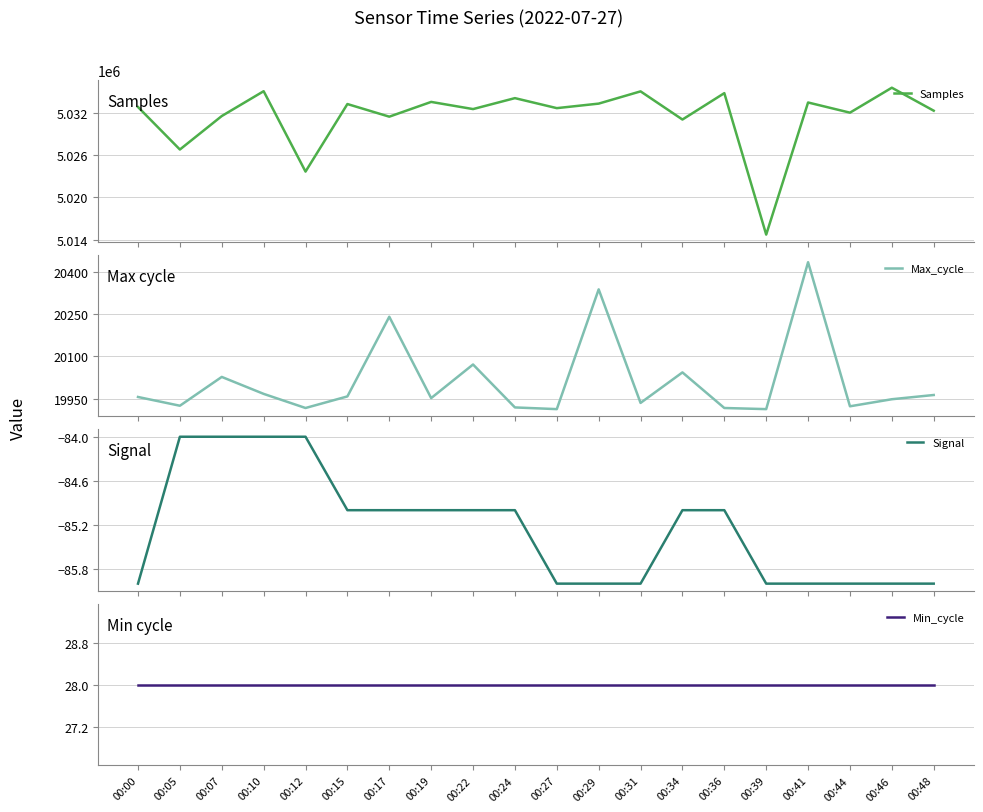

Which series has the largest total across all categories?

Samples